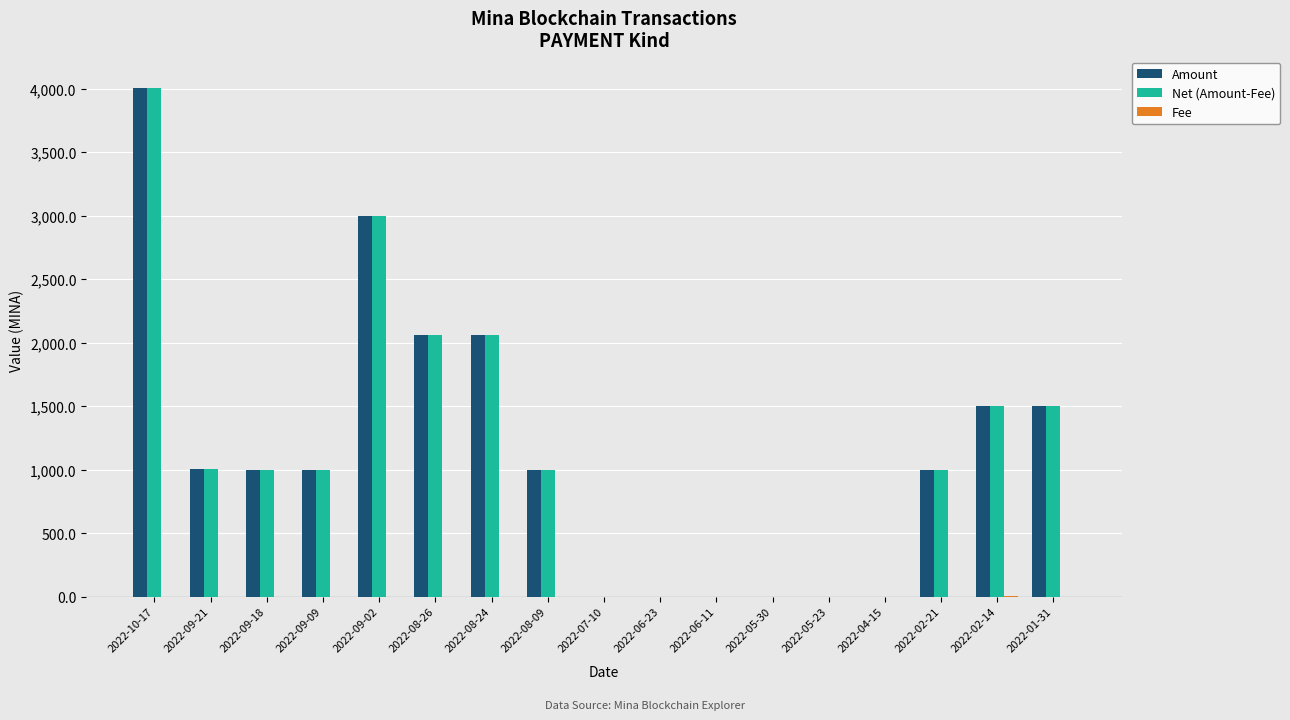

What is the maximum value shown in the chart?

4005.3